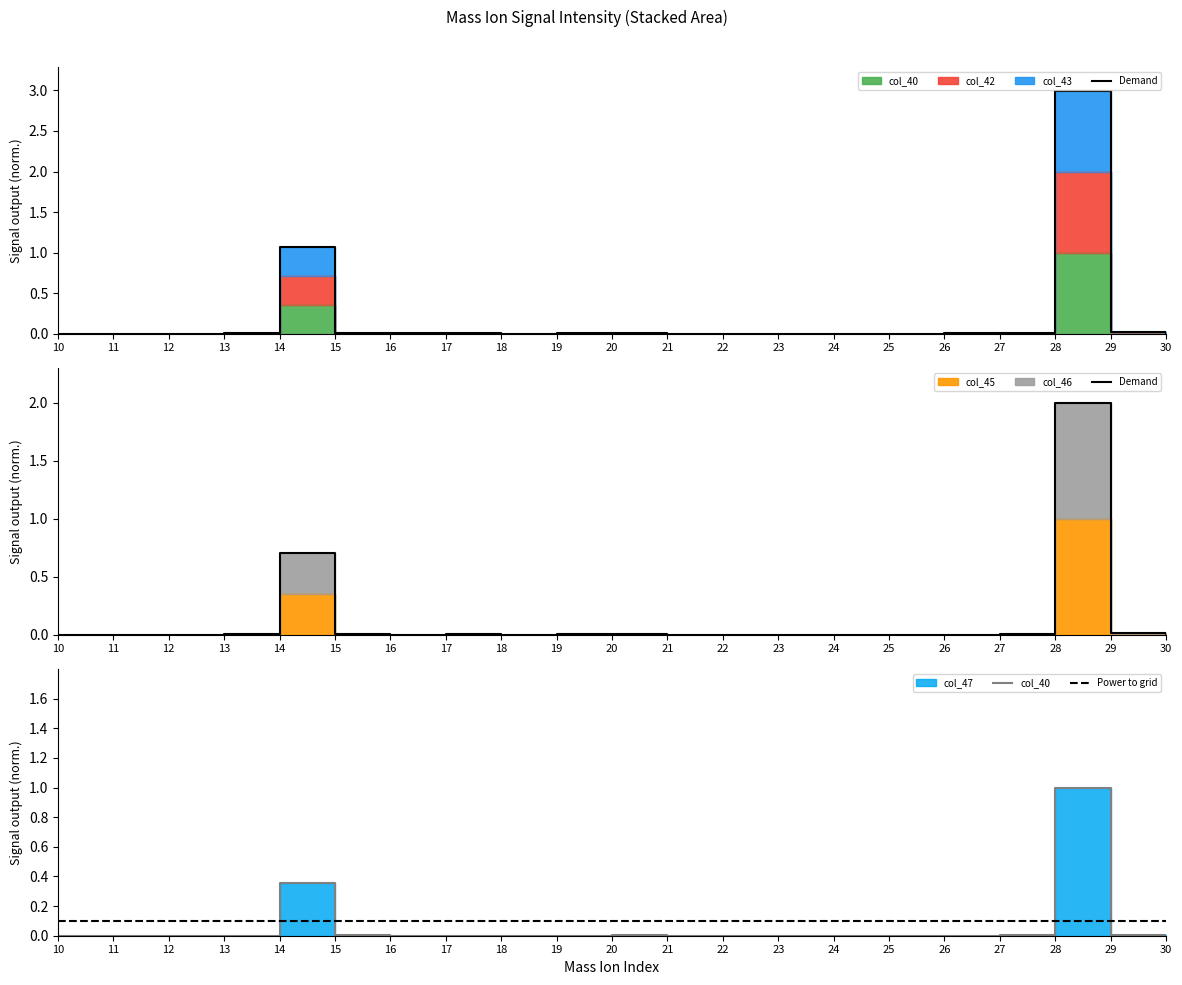

List the series in order of their peak value, lowest first.

Power to grid, col_40, Demand